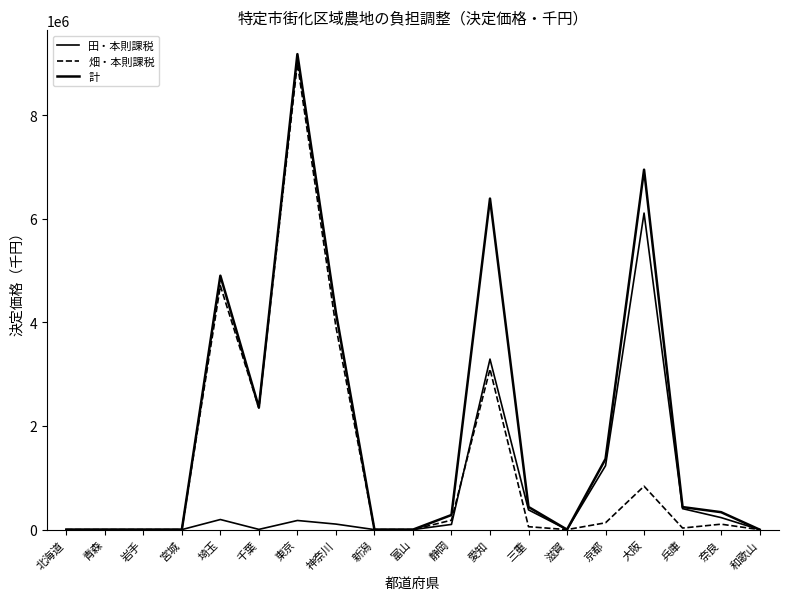

What is the sum of all 計 values?

36824622